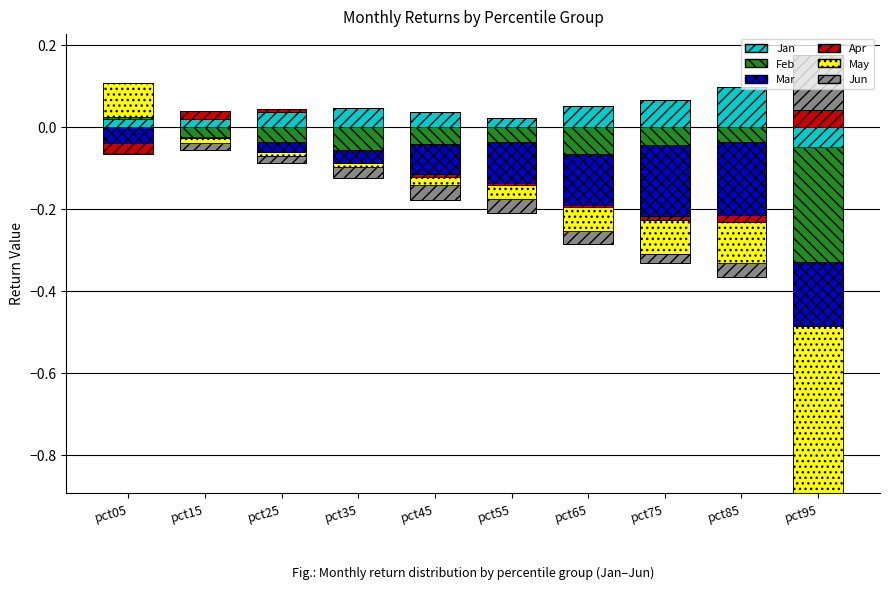

At which category does the chart reach its minimum across all series?

pct95